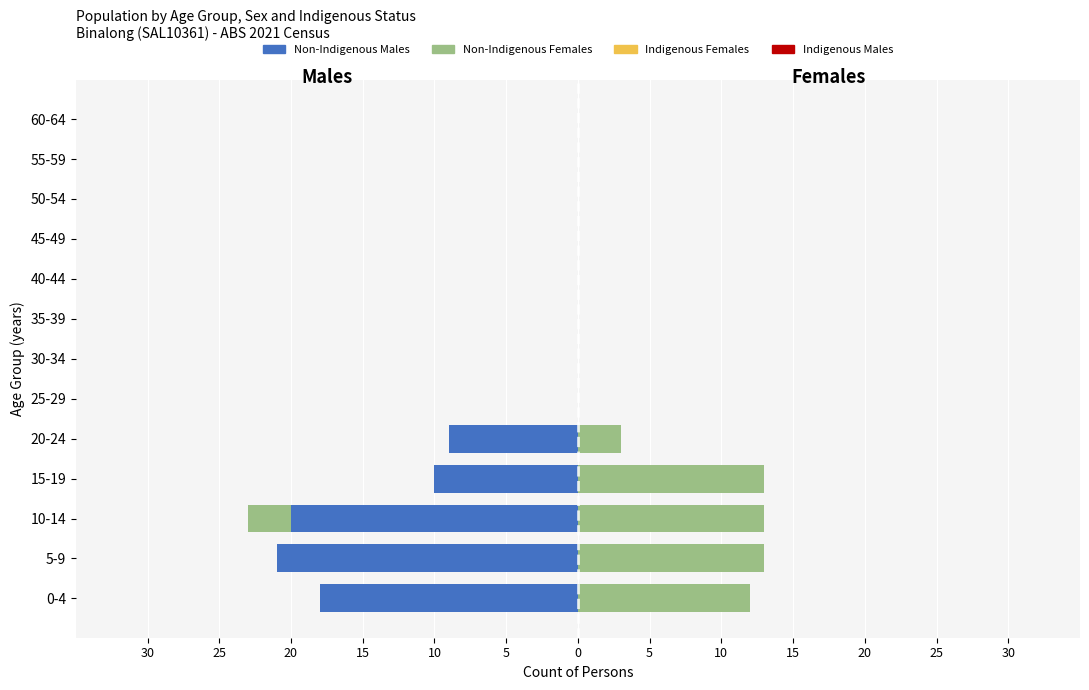

How many values in Non-Indigenous Males are below zero?

5